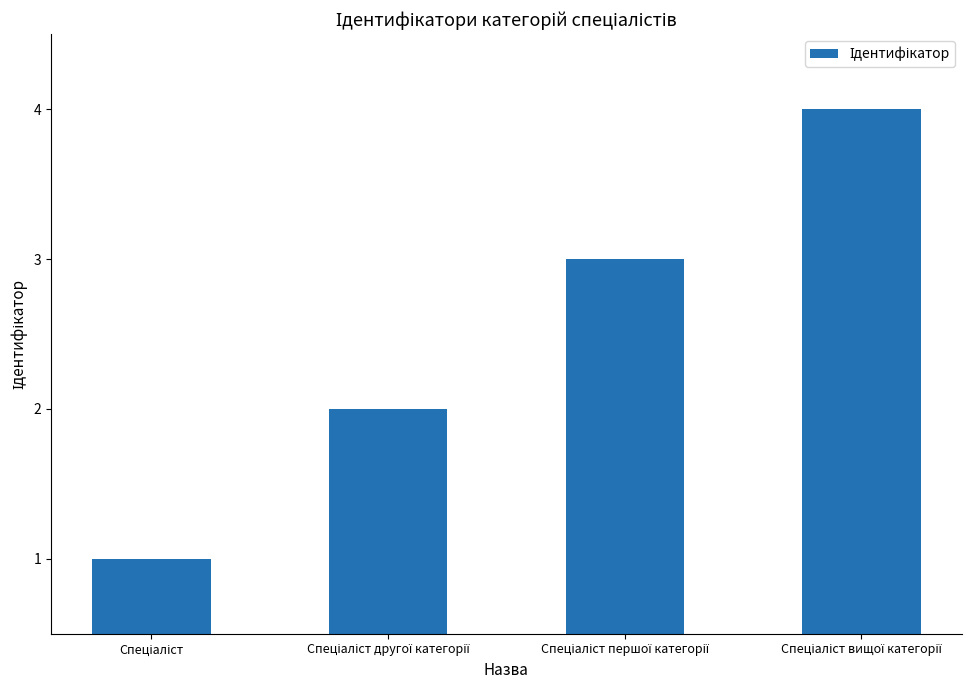

What is the maximum value shown in the chart?

4